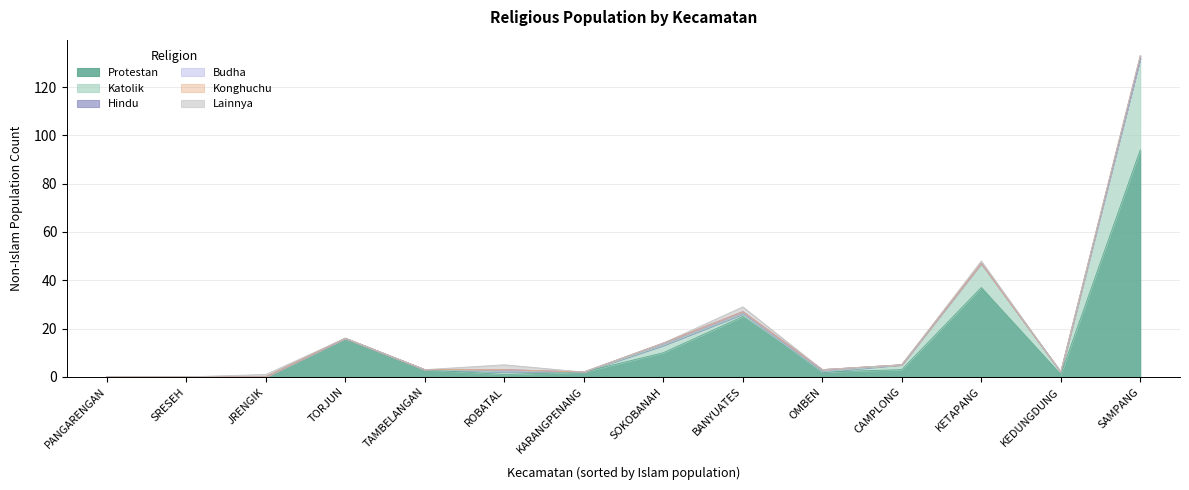

What is the sum of all Protestan values?

194